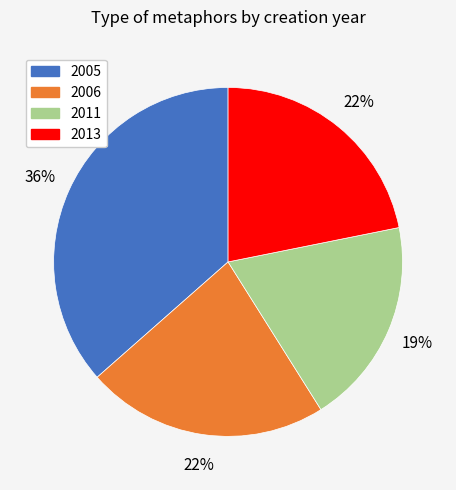

Is there any slice that represents more than half of the pie?

No